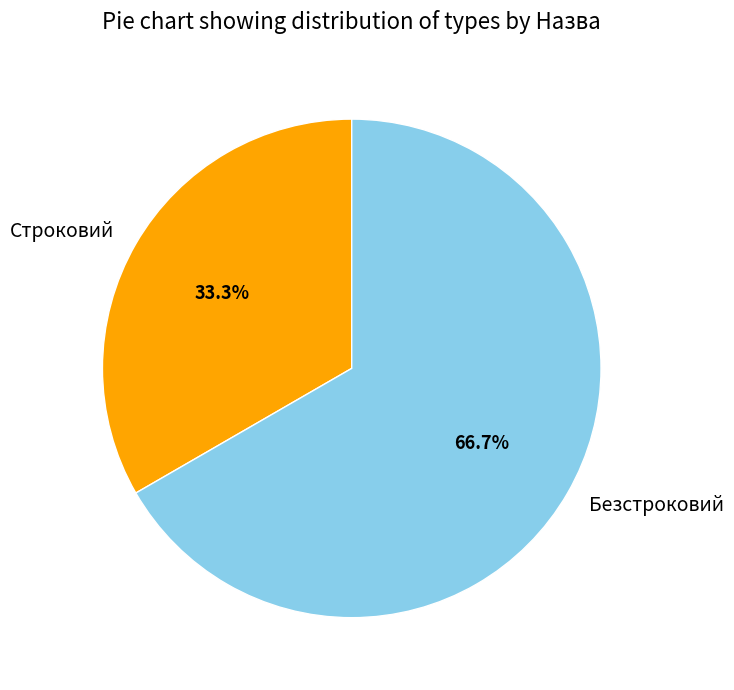

Is there any slice that represents more than half of the pie?

Yes